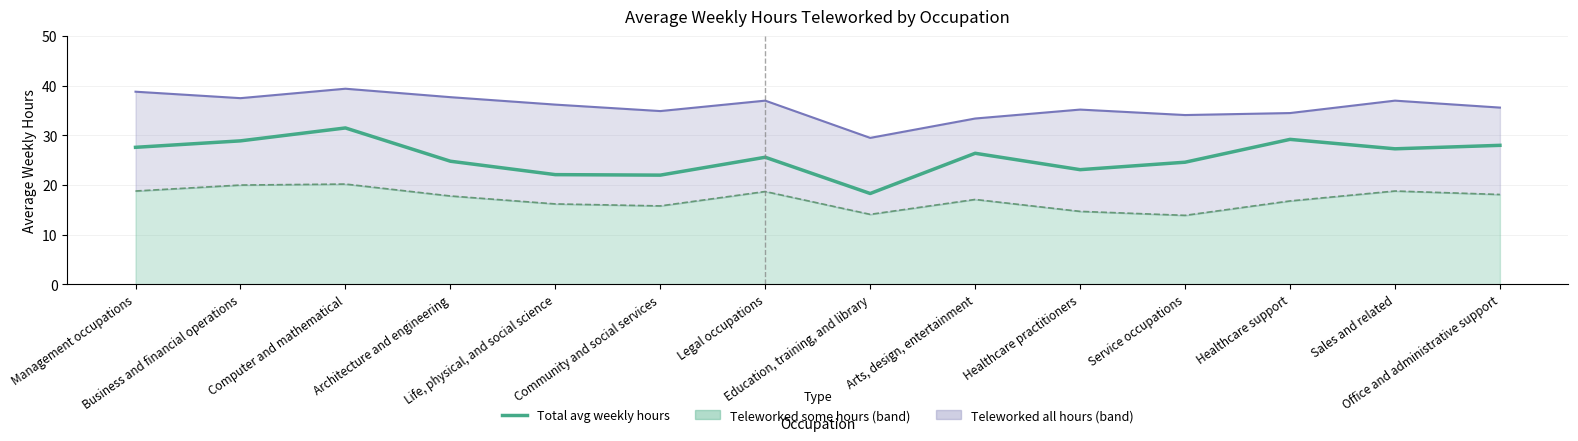

How many interior local valleys (lower than both neighbors) does the data have?

4